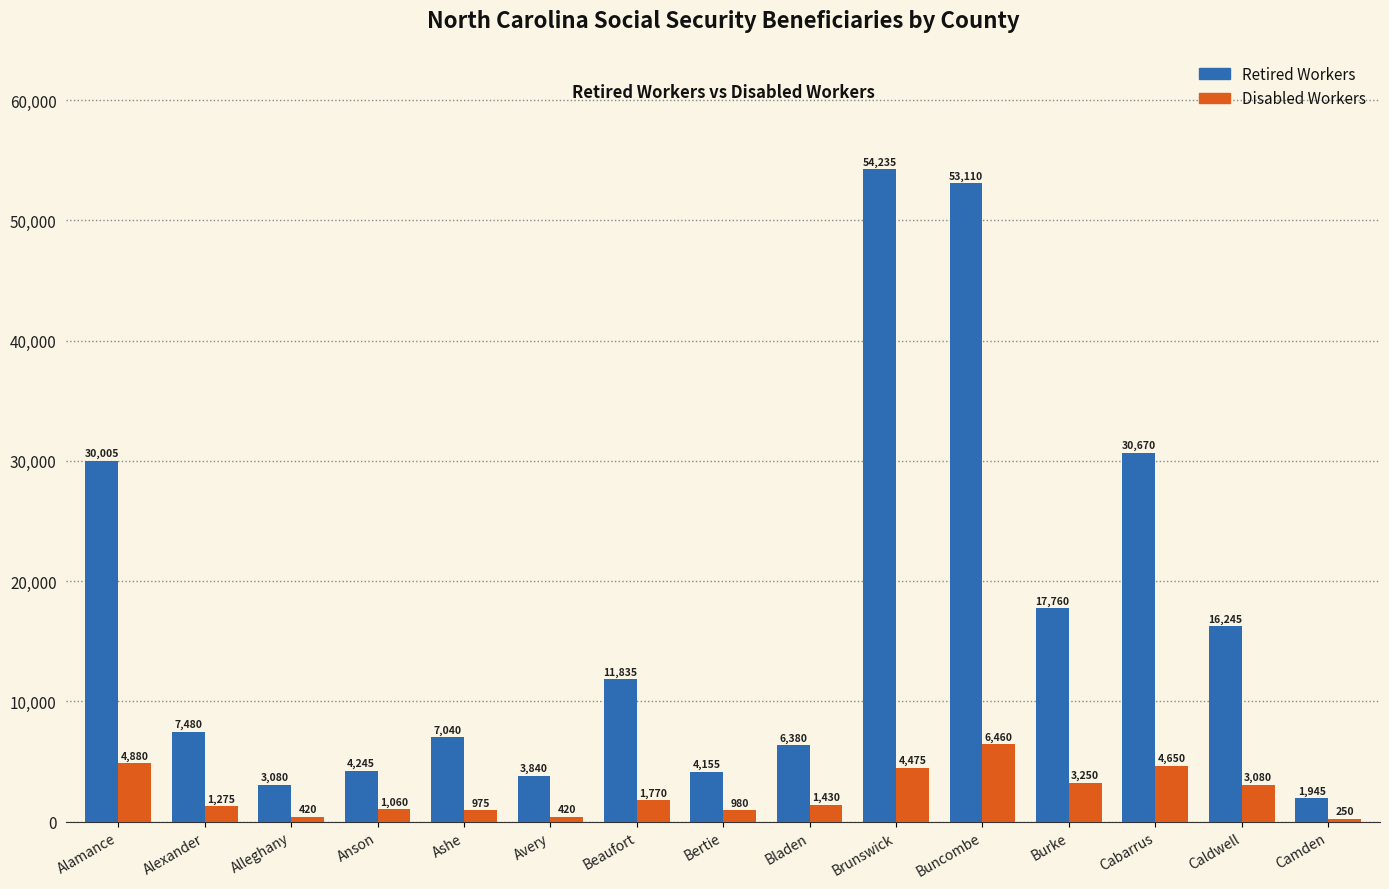

At which category is the sum across all series the highest?

Buncombe